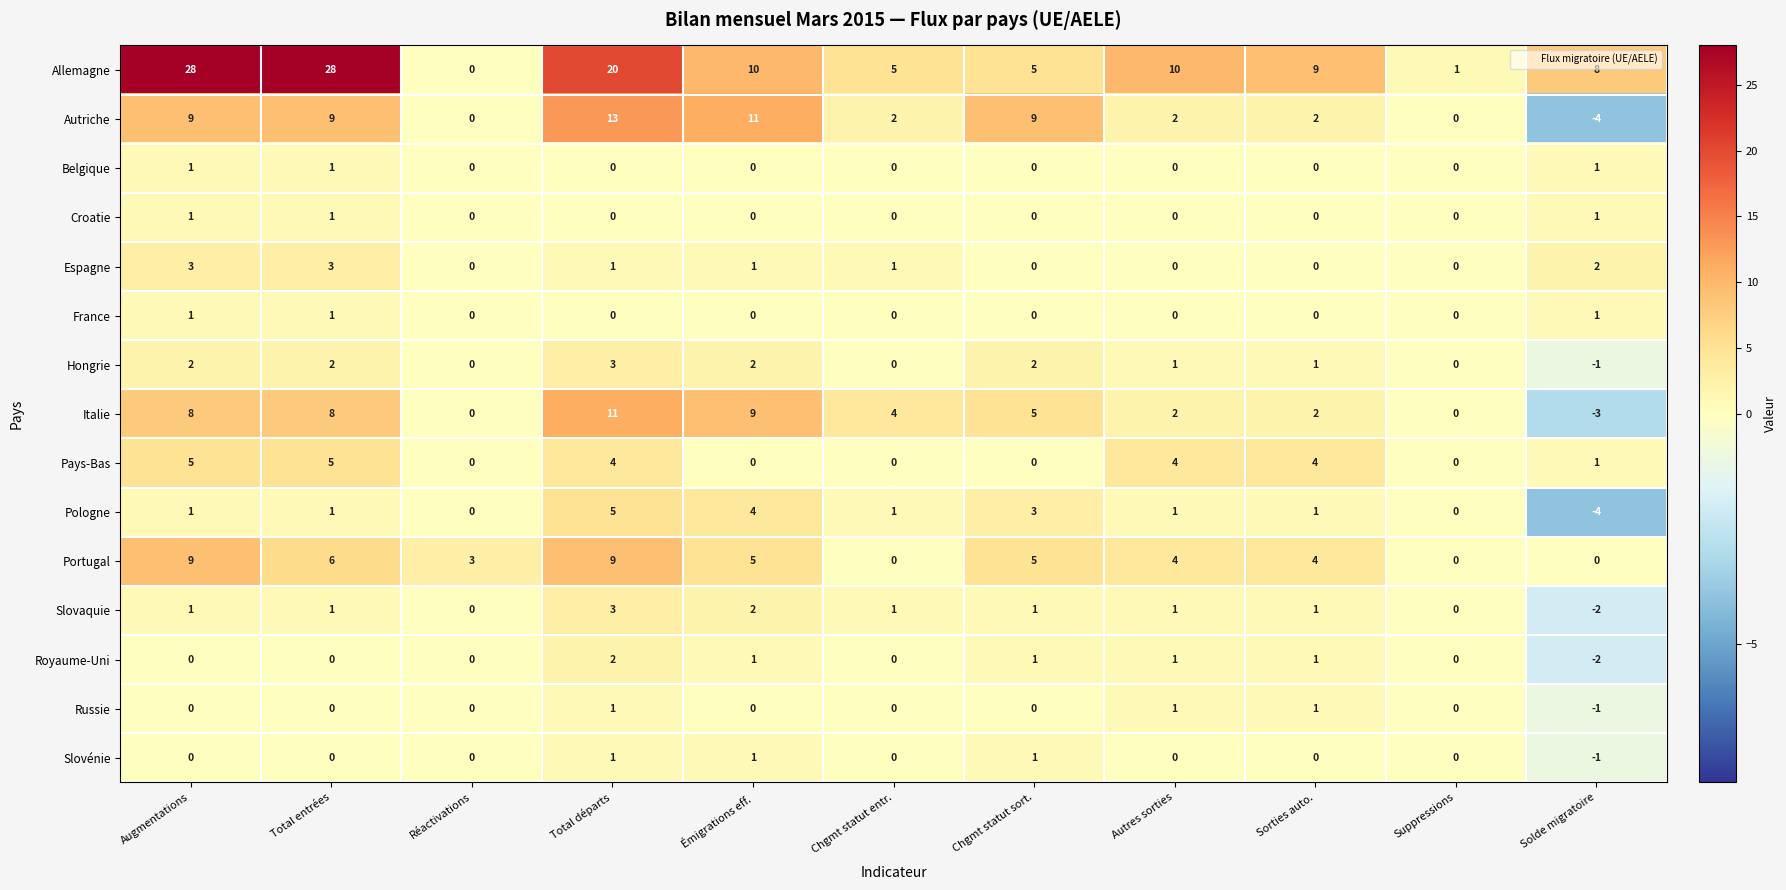

Which series has the largest total across all categories?

Allemagne